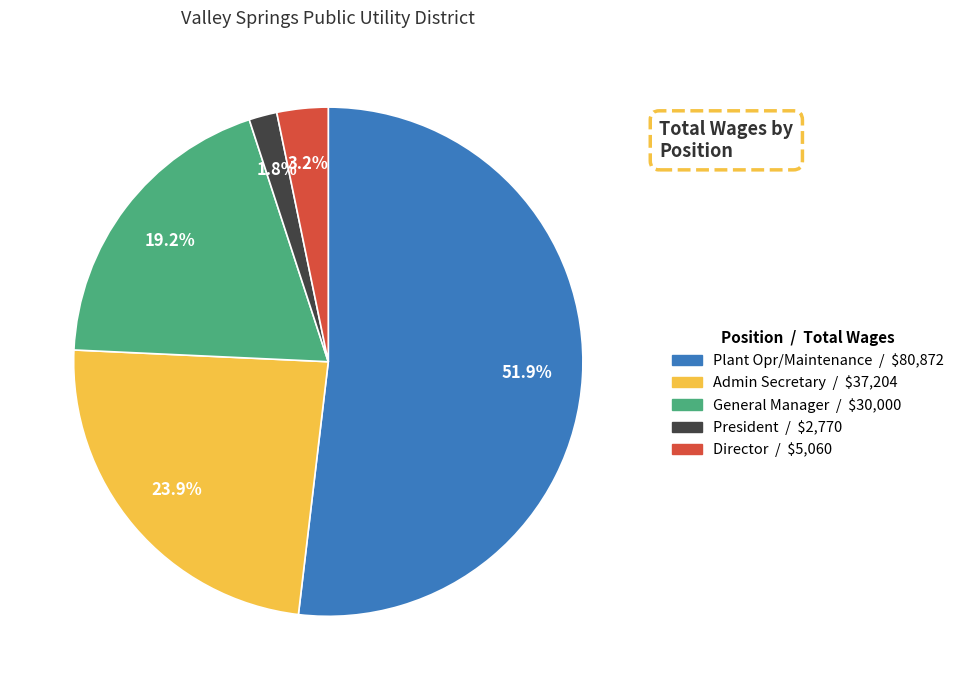

Combined, do Director and General Manager account for over 50%?

No